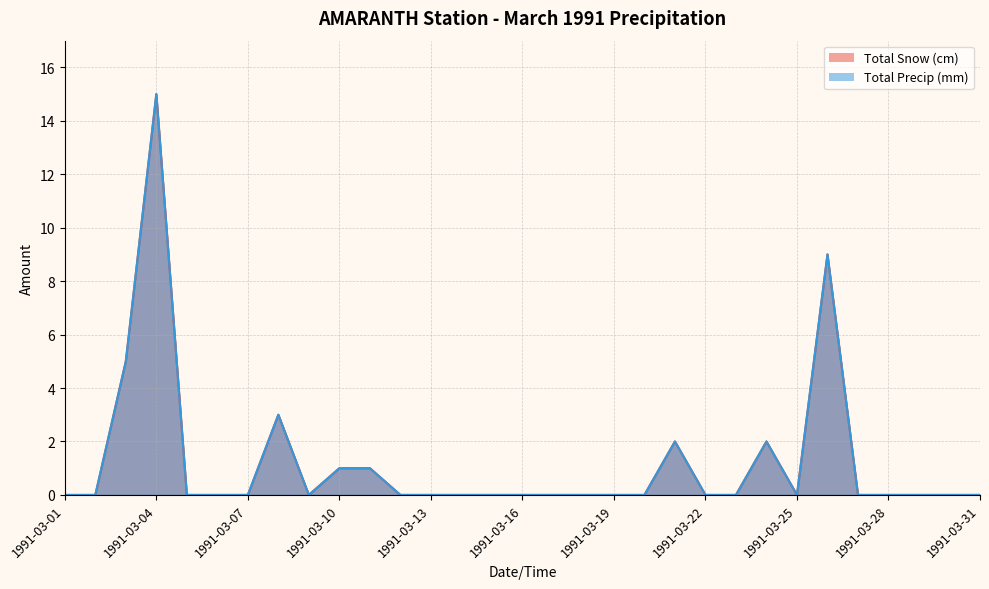

Which series has the widest spread of values?

Total Snow (cm)